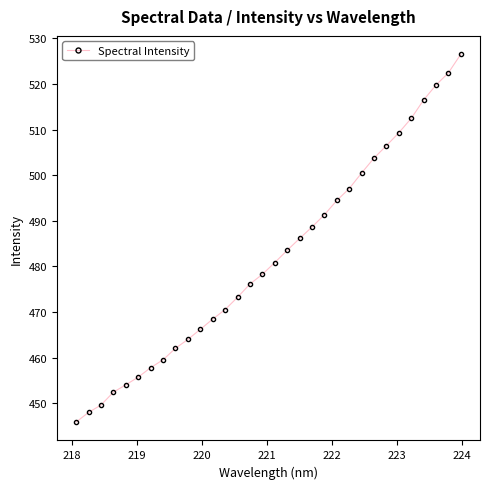

What is the value of the 10th point from the left?

464.0